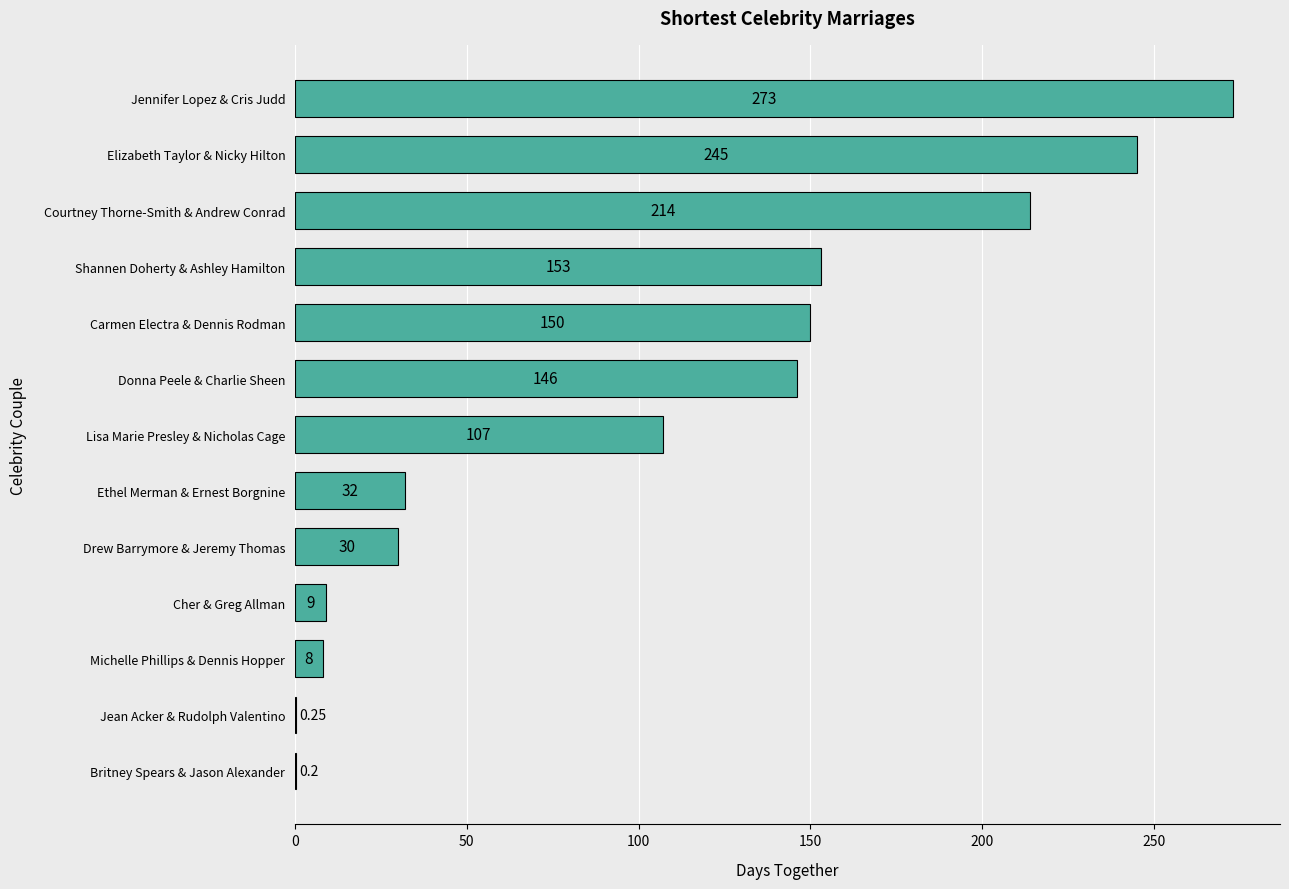

At which category does the chart reach its peak across all series?

Jennifer Lopez & Cris Judd